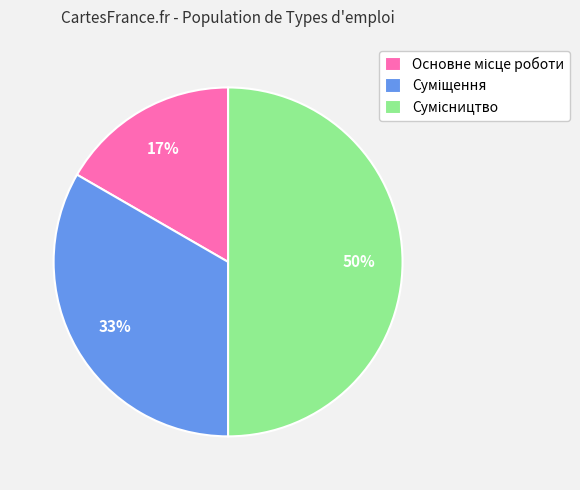

To the nearest percent, what is the average slice percentage?

33%